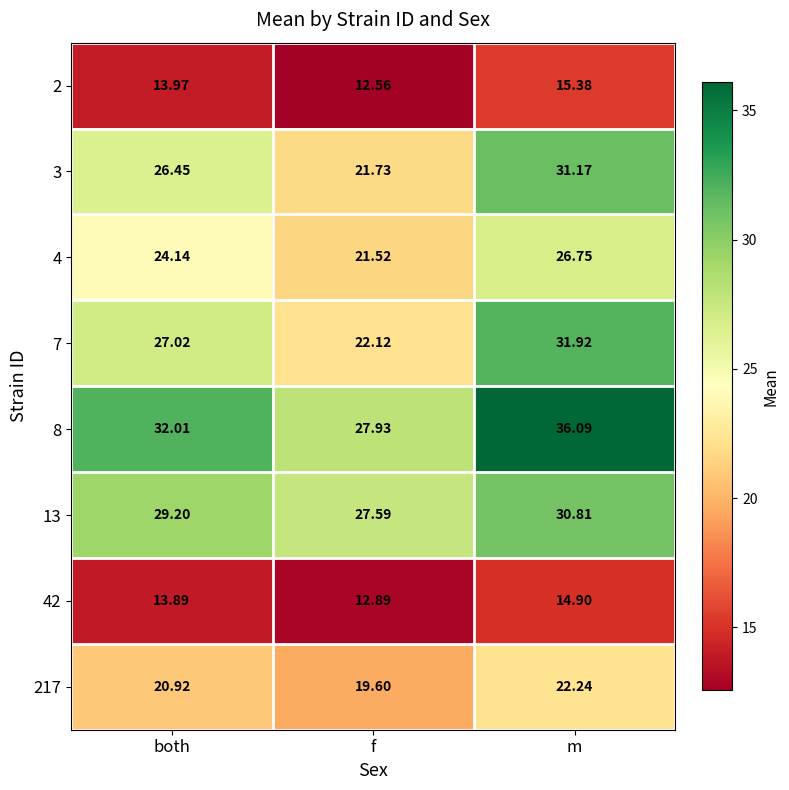

Is the value of 4 at f greater than the value of 217 at both?

Yes